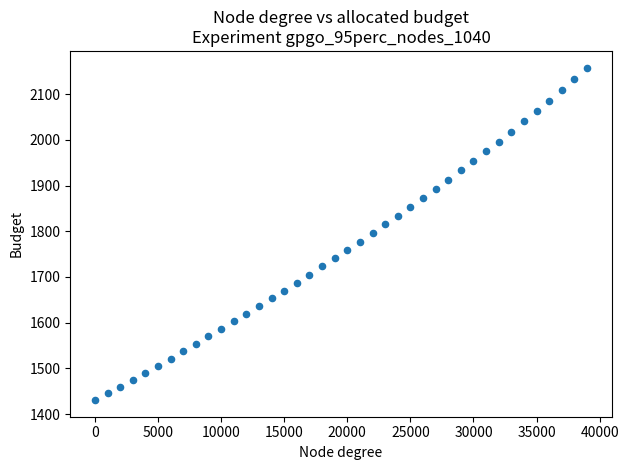

What is the range of Y values (max minus min)?

727.7